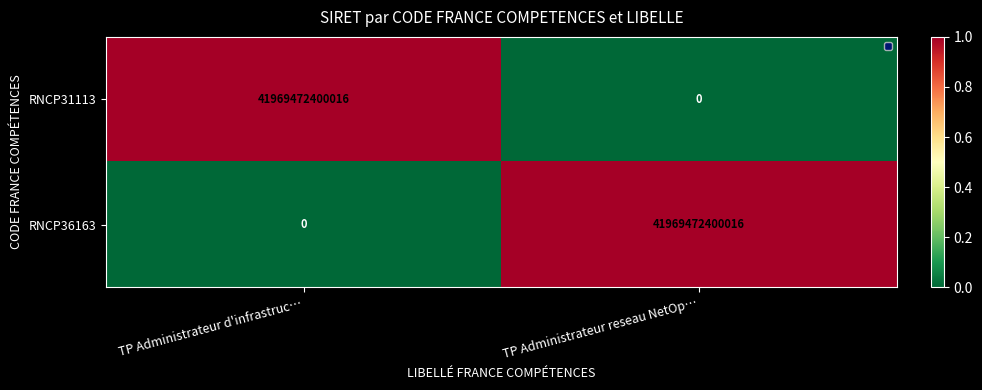

How many data points does each series have?

2